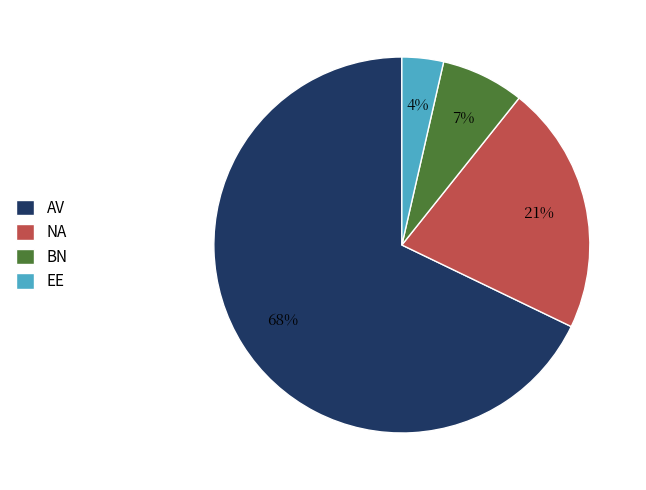

Rank the categories by value from lowest to highest.

EE, BN, NA, AV